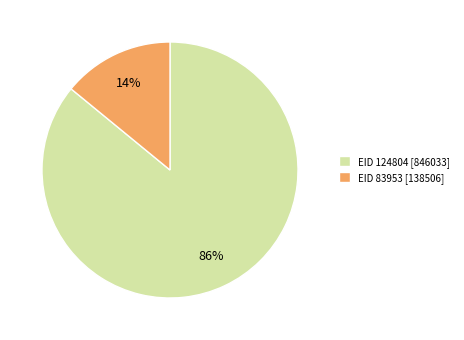

Rank the categories by value from highest to lowest.

EID 124804 [846033], EID 83953 [138506]